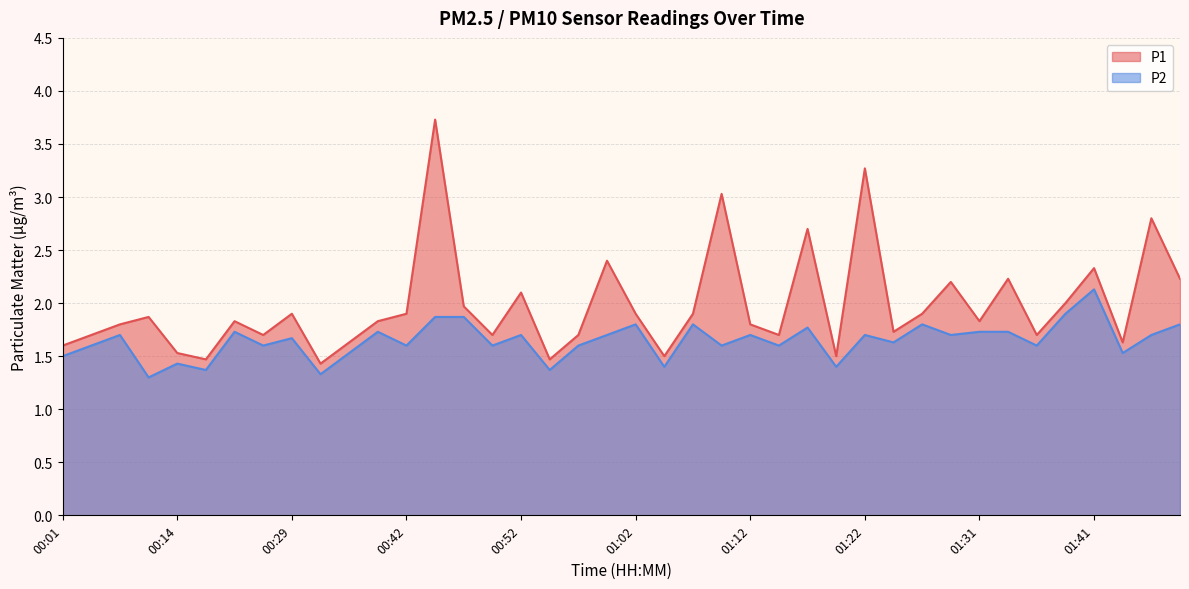

What is the sum of all P1 values?

79.1